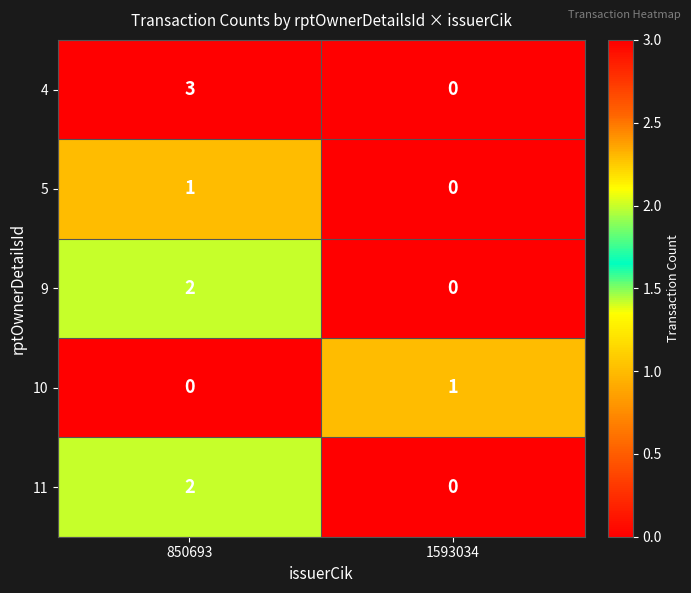

What is the difference between the highest and lowest values at 850693?

3